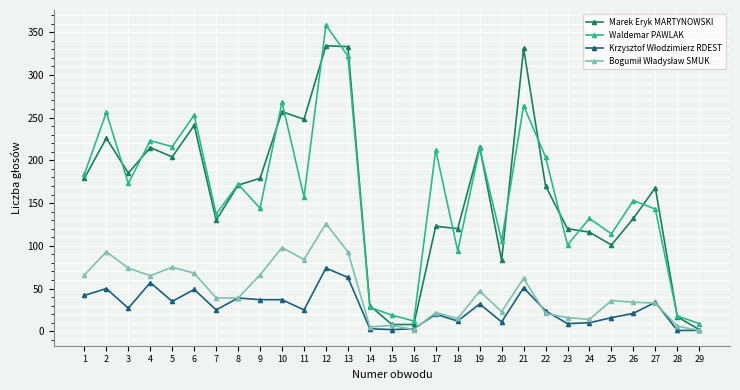

Does the chart have visible grid lines?

Yes